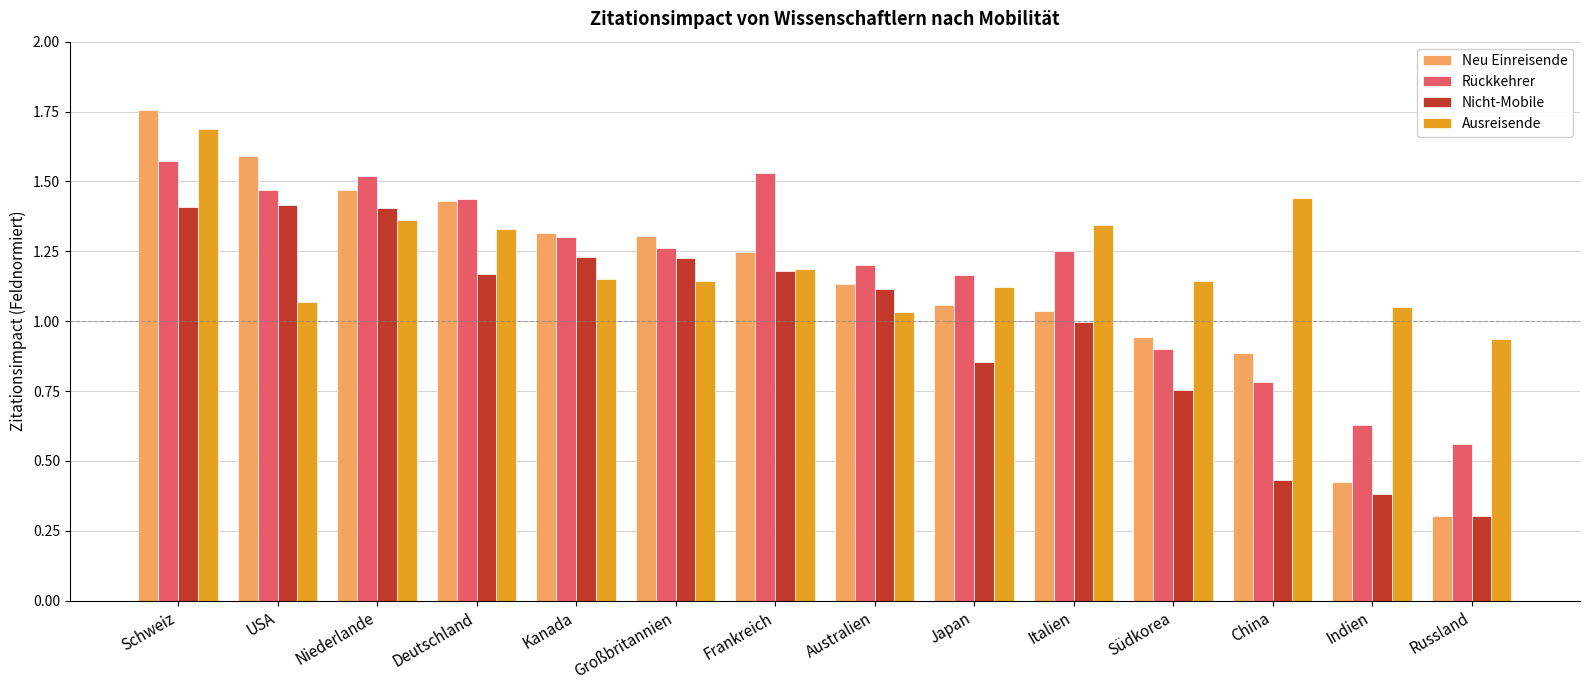

What is the label of the 3rd bar from the right?

China